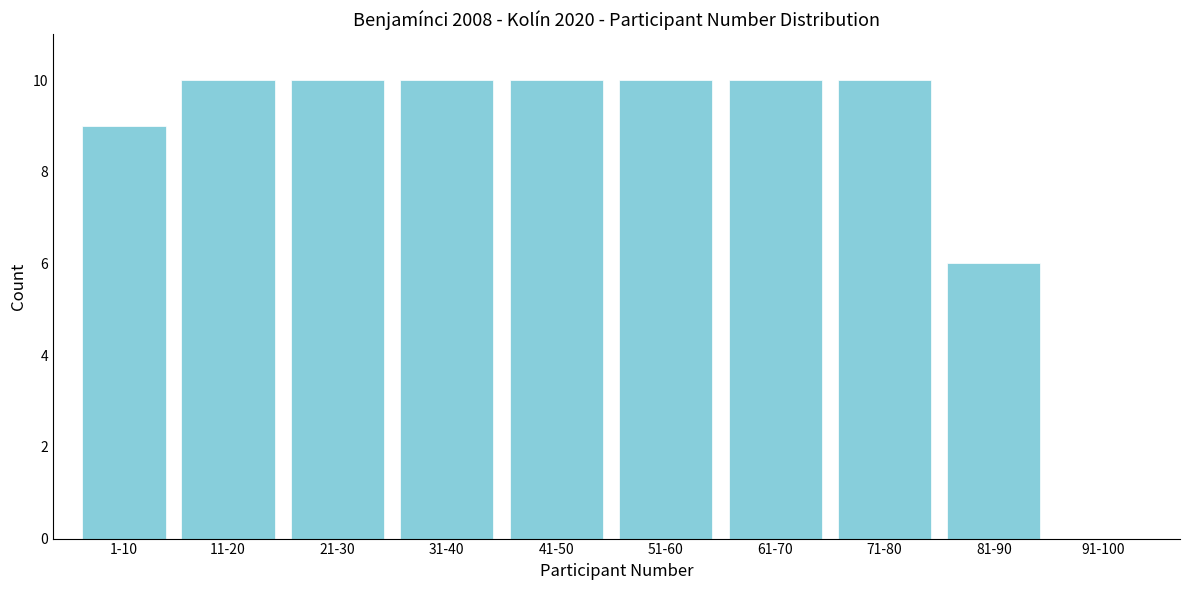

Reading left to right, list all the values displayed in this chart.

1-10=9	11-20=10	21-30=10	31-40=10	41-50=10	51-60=10	61-70=10	71-80=10	81-90=6	91-100=0